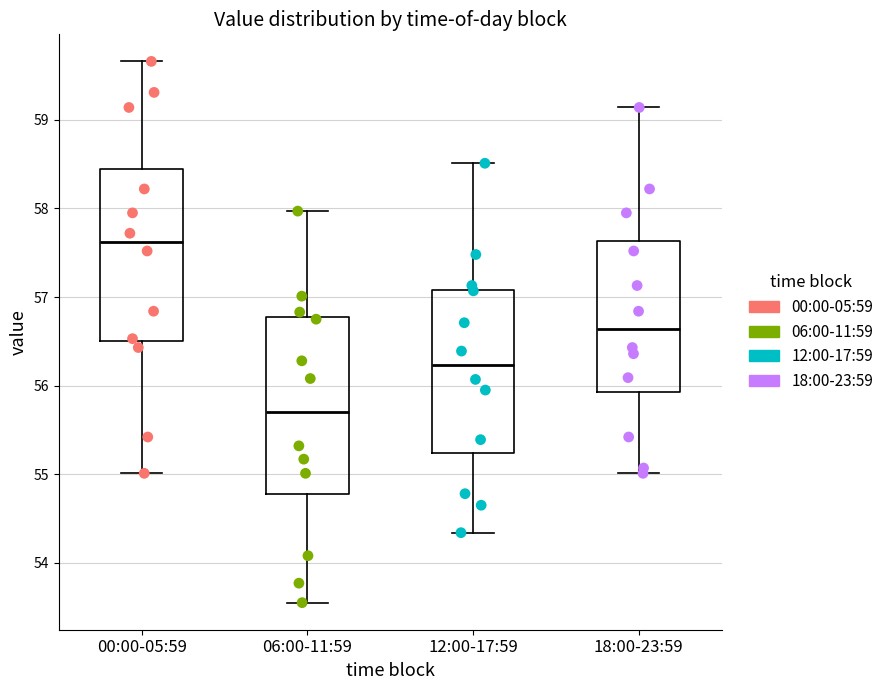

Reading left to right, transcribe this box plot: for each box, give where its median line is, the range the box spans, and where its two whiskers end, as read against the y-axis. The values are not printed on the chart, so give them approximately, as read against the axis.

00:00-05:59: median 57.6, box 56.5 to 58.5, whiskers 55.0 to 59.7
06:00-11:59: median 55.7, box 54.8 to 56.8, whiskers 53.6 to 58.0
12:00-17:59: median 56.2, box 55.2 to 57.1, whiskers 54.3 to 58.5
18:00-23:59: median 56.6, box 55.9 to 57.6, whiskers 55.0 to 59.1